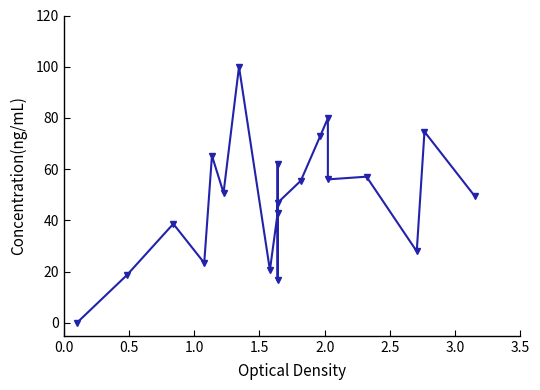

How many points are higher than both their immediate neighbors (excluding endpoints)?

7